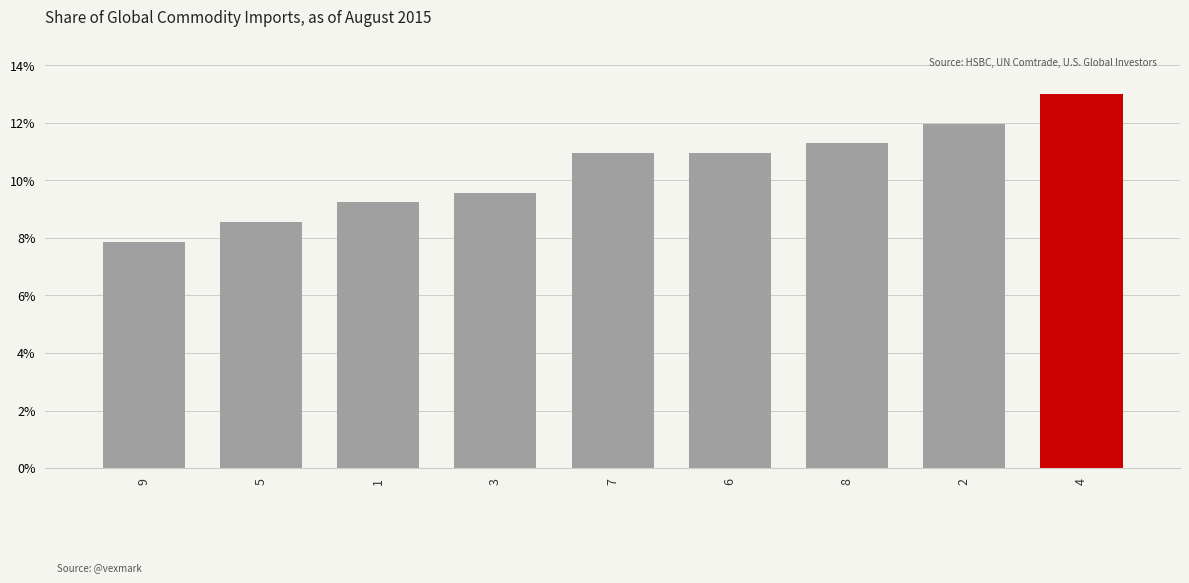

What position from the right is 2?

2